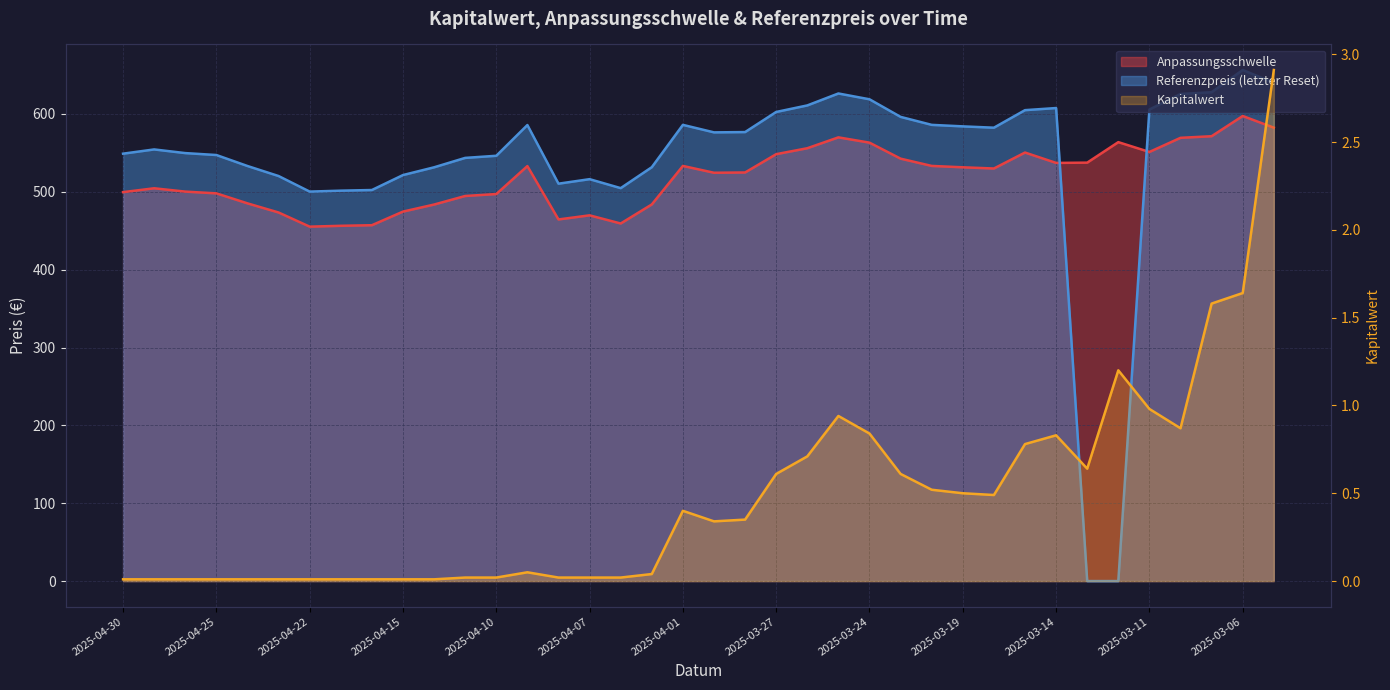

The Anpassungsschwelle series shows 862.5 at 2025-03-24. True or false?

False